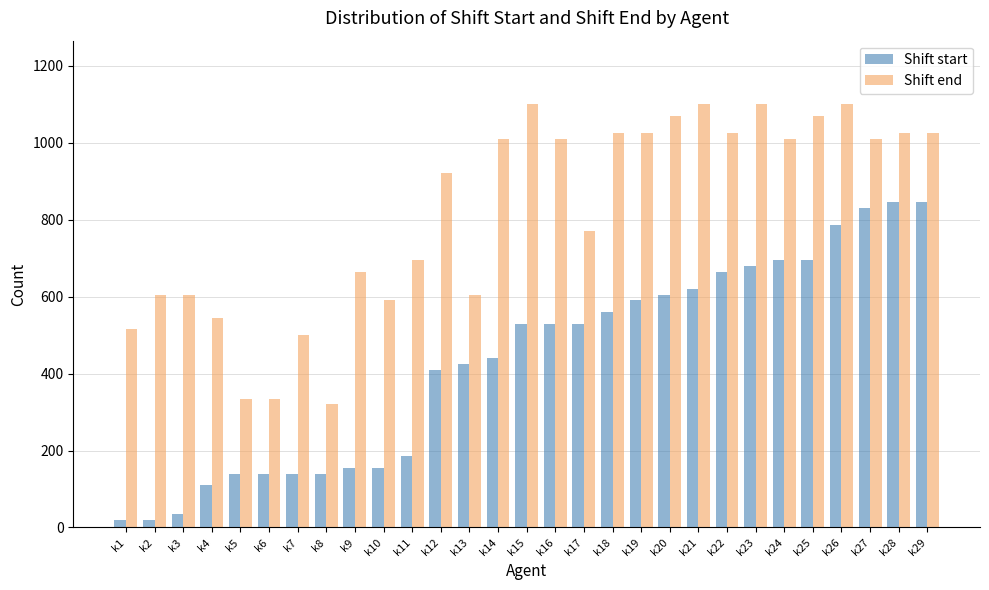

List the series in order of their peak value, highest first.

Shift end, Shift start